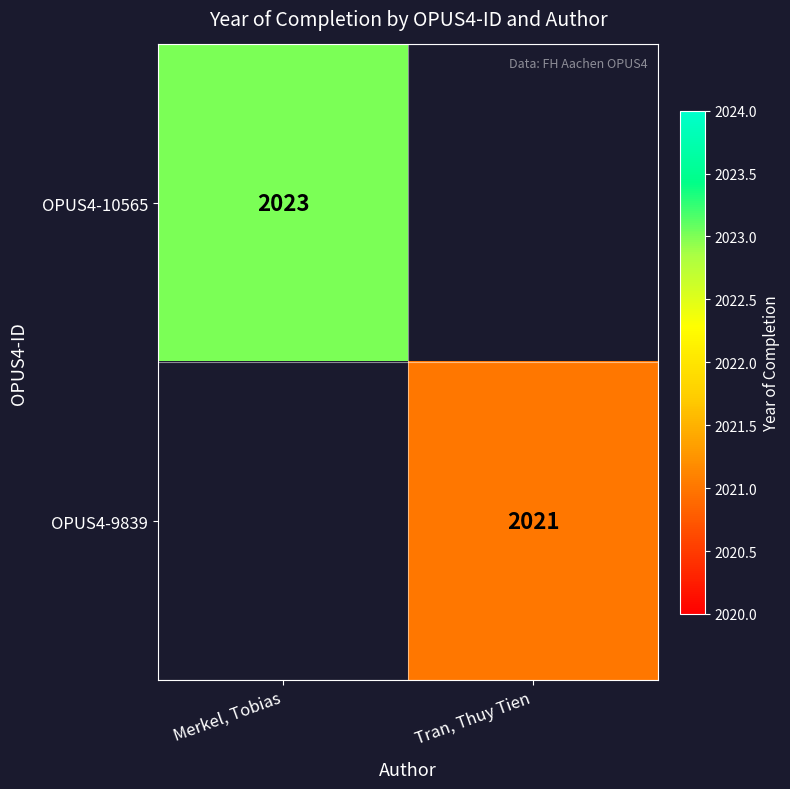

Which category has the highest value across all series?

Merkel, Tobias